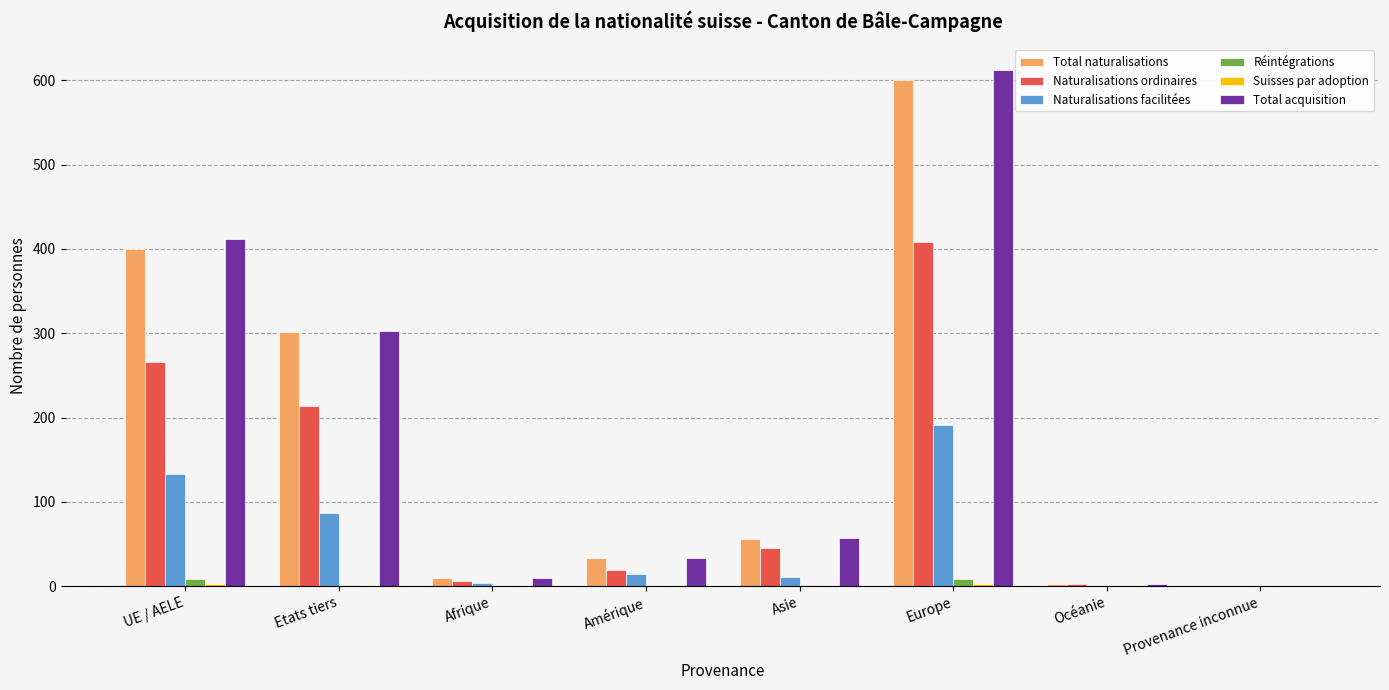

At which category does the chart reach its peak across all series?

Europe